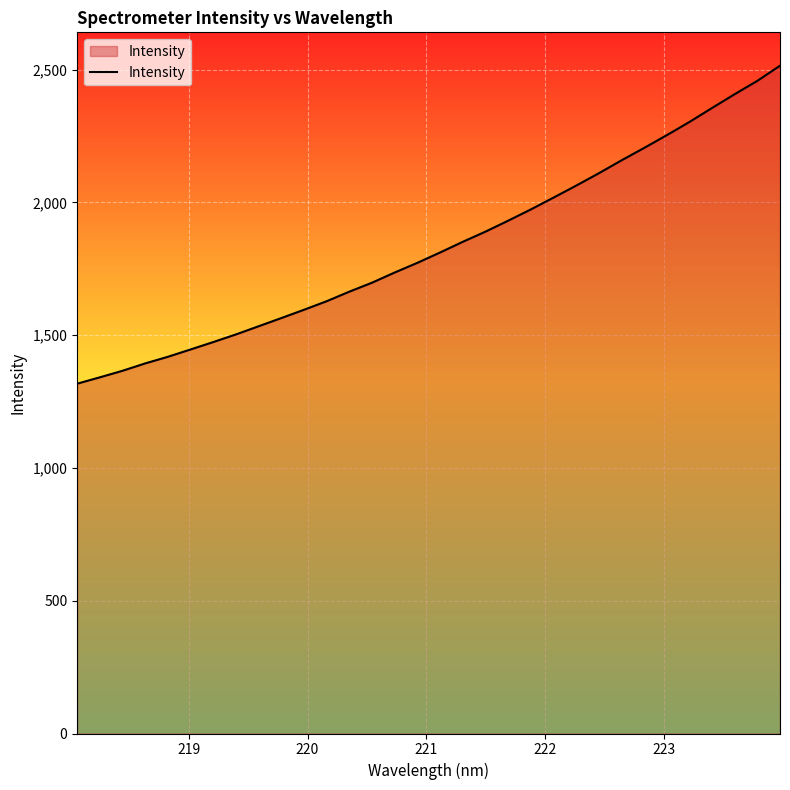

What is the smallest value displayed?

1317.2